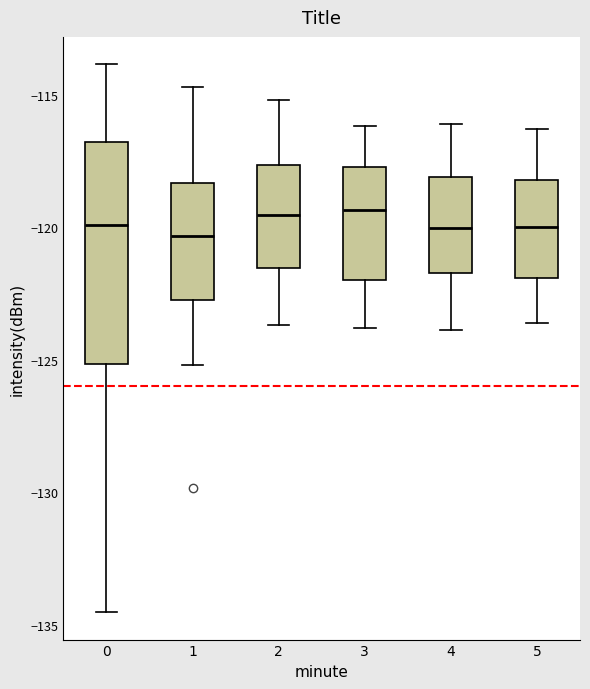

Reading left to right, transcribe this box plot: for each box, give where its median line is, the range the box spans, and where its two whiskers end, as read against the y-axis. The values are not printed on the chart, so give them approximately, as read against the axis.

0: median -120.0, box -125.0 to -117.0, whiskers -134.5 to -114.0
1: median -120.5, box -122.5 to -118.5, whiskers -125.0 to -114.5
2: median -119.5, box -121.5 to -117.5, whiskers -123.5 to -115.0
3: median -119.5, box -122.0 to -117.5, whiskers -124.0 to -116.0
4: median -120.0, box -121.5 to -118.0, whiskers -124.0 to -116.0
5: median -120.0, box -122.0 to -118.0, whiskers -123.5 to -116.5